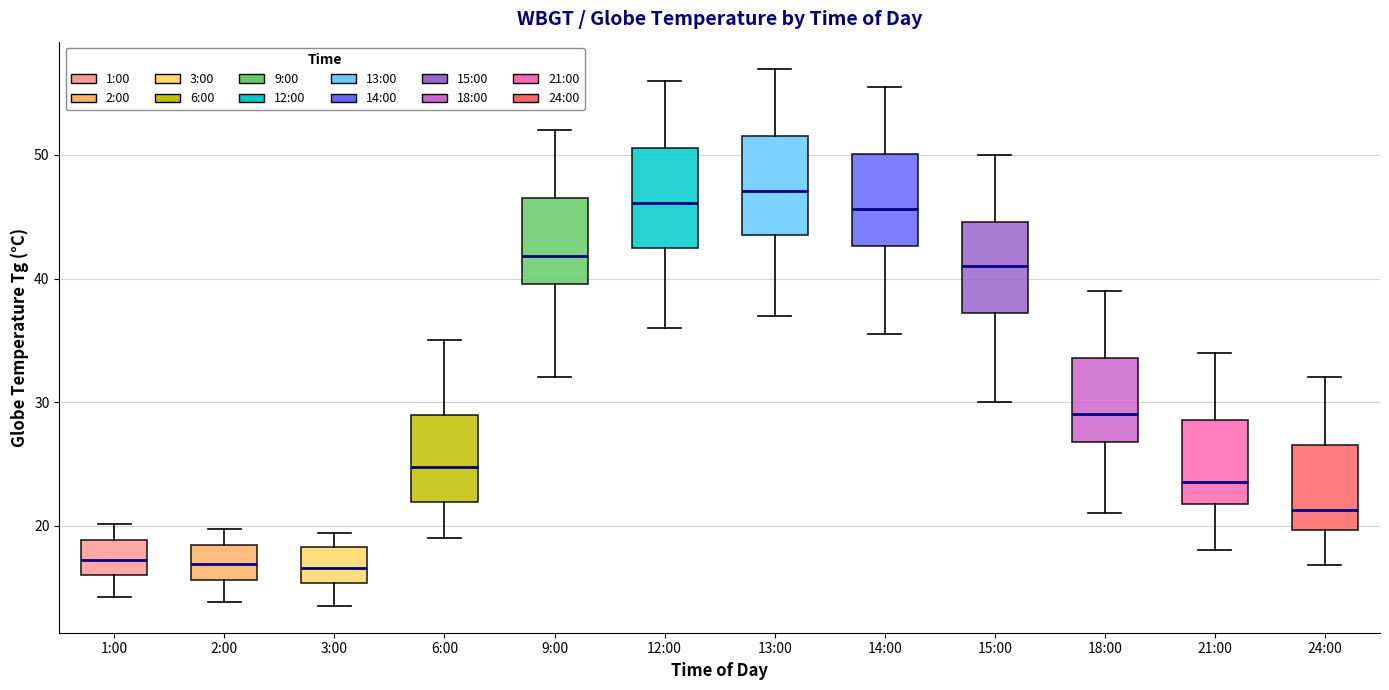

Reading left to right, read every box against the y-axis: the position of its median line, the range the box covers, and the ends of its whiskers. The values are not printed on the chart, so give them approximately, as read against the axis.

1:00: median 17, box 16 to 19, whiskers 14 to 20
2:00: median 17, box 16 to 18, whiskers 14 to 20
3:00: median 17, box 15 to 18, whiskers 14 to 19
6:00: median 25, box 22 to 29, whiskers 19 to 35
9:00: median 42, box 40 to 47, whiskers 32 to 52
12:00: median 46, box 43 to 51, whiskers 36 to 56
13:00: median 47, box 44 to 52, whiskers 37 to 57
14:00: median 46, box 43 to 50, whiskers 36 to 56
15:00: median 41, box 37 to 45, whiskers 30 to 50
18:00: median 29, box 27 to 34, whiskers 21 to 39
21:00: median 24, box 22 to 29, whiskers 18 to 34
24:00: median 21, box 20 to 27, whiskers 17 to 32